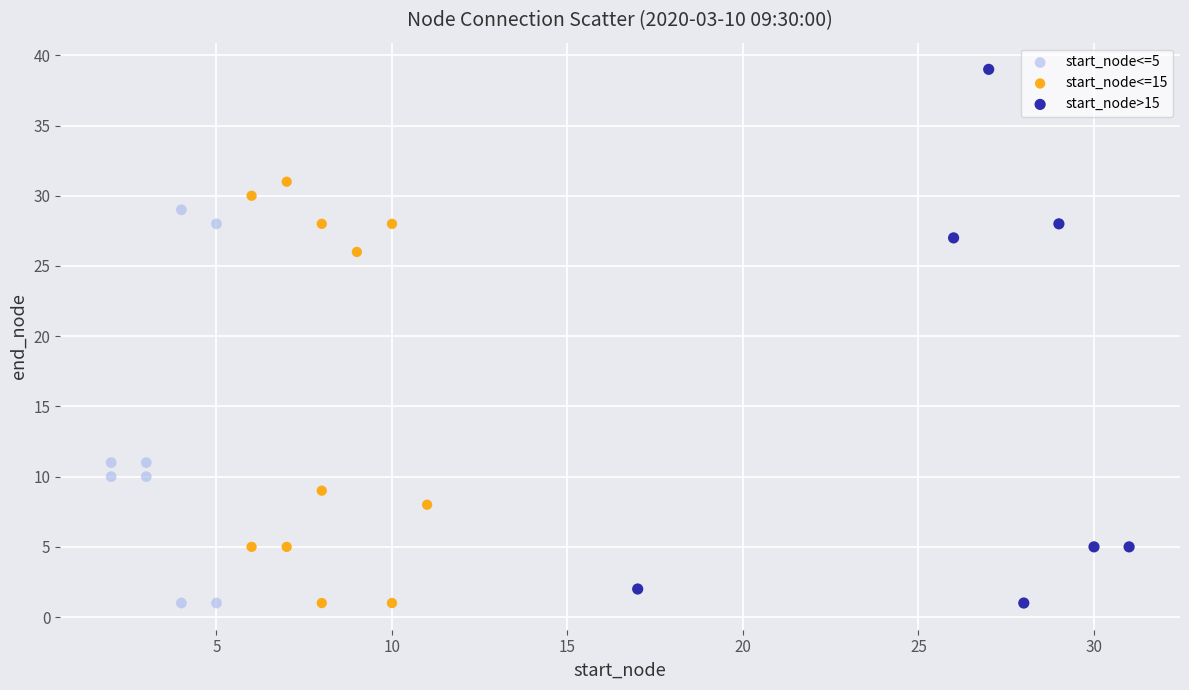

What are all the series names shown in the legend?

start_node<=5, start_node<=15, start_node>15